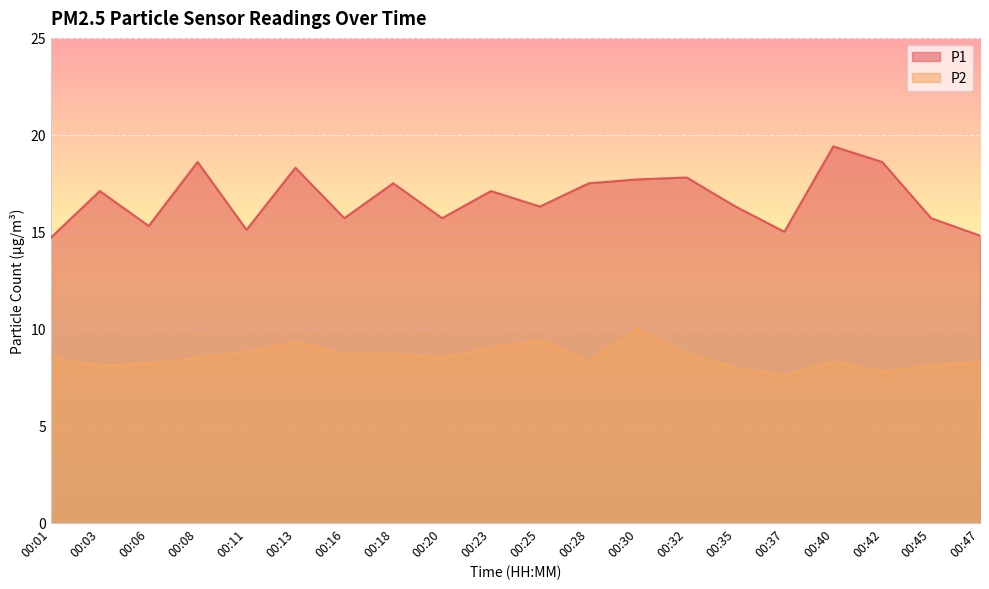

Where is the first local minimum for P1?

00:06